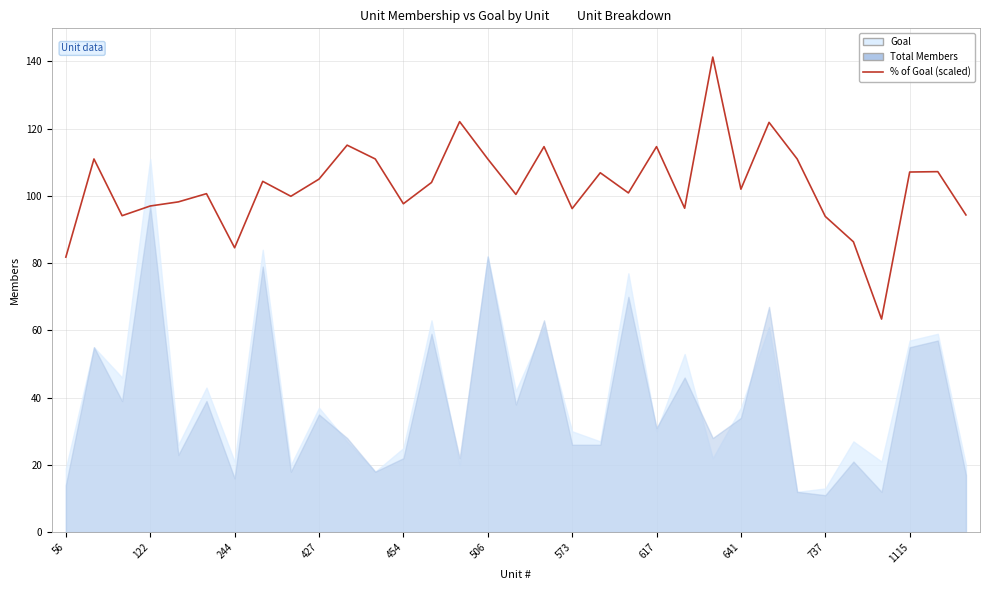

What is the ratio of the value at 26 to the value at 737?

1.1